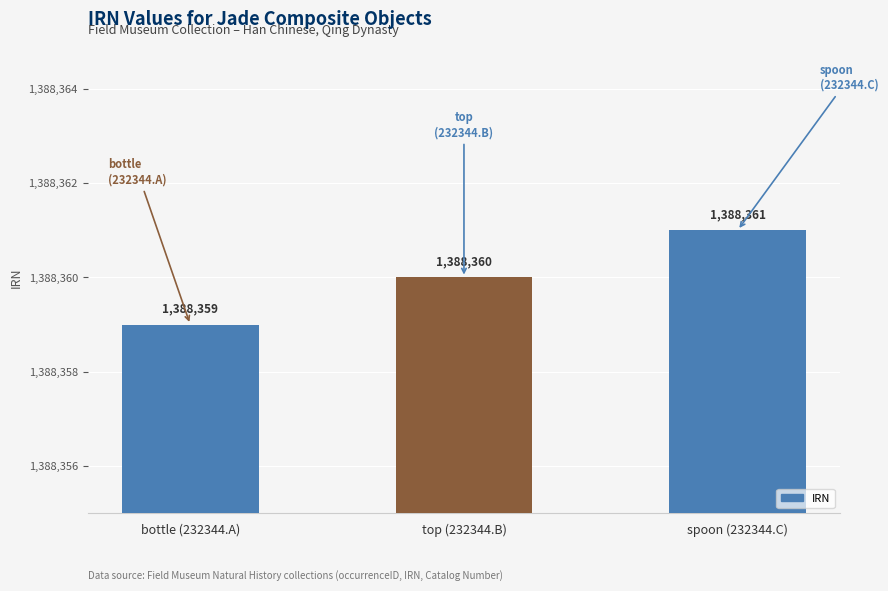

Are the bars grouped side by side (vs. stacked)?

No